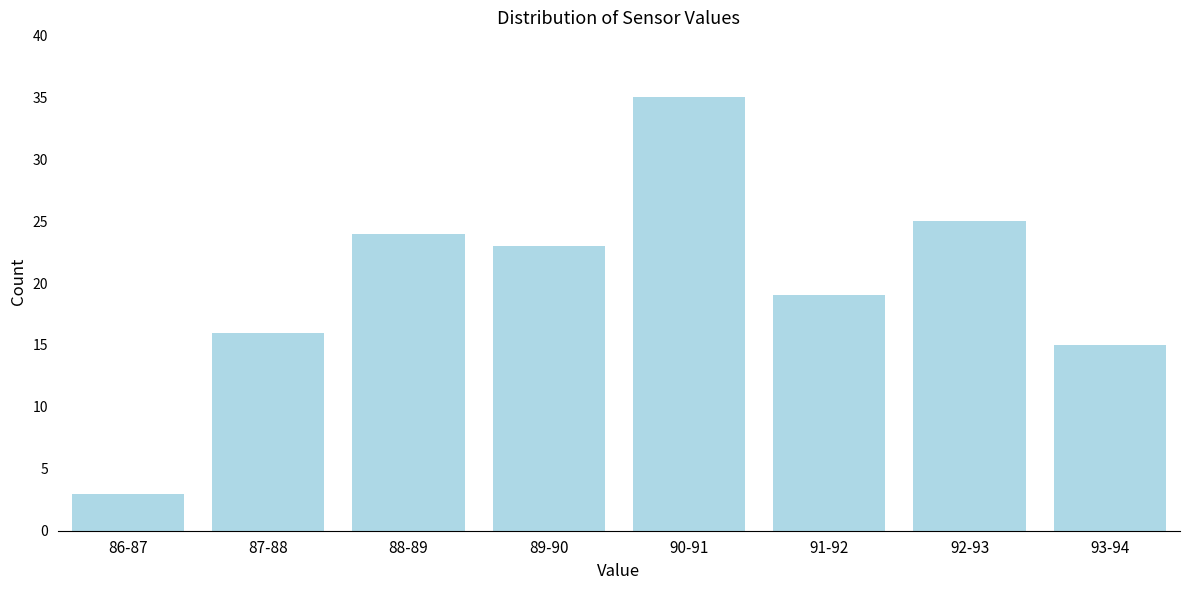

Reading left to right, extract all data points from this chart.

3	16	24	23	35	19	25	15